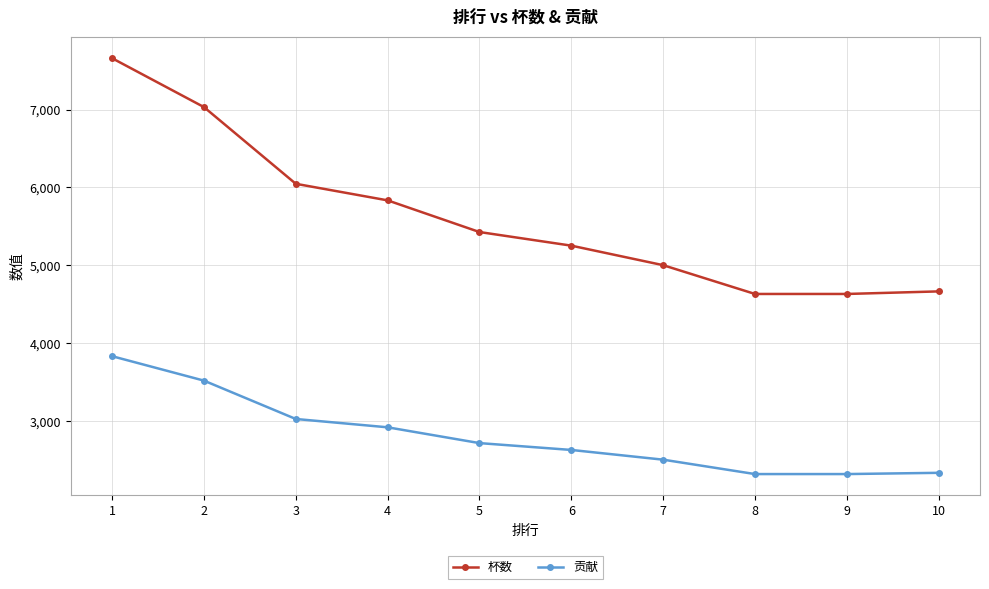

What is the maximum value for 杯数?

7660